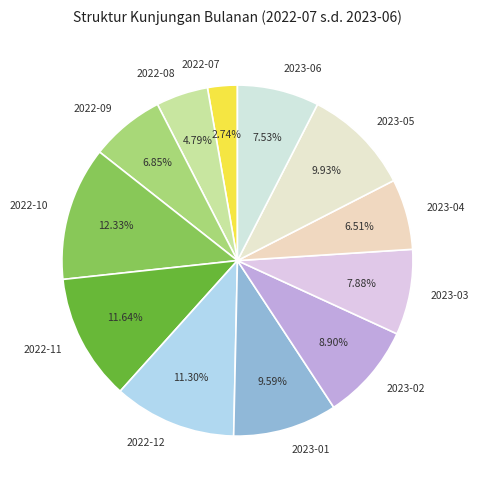

Which slice is the smallest?

2022-07